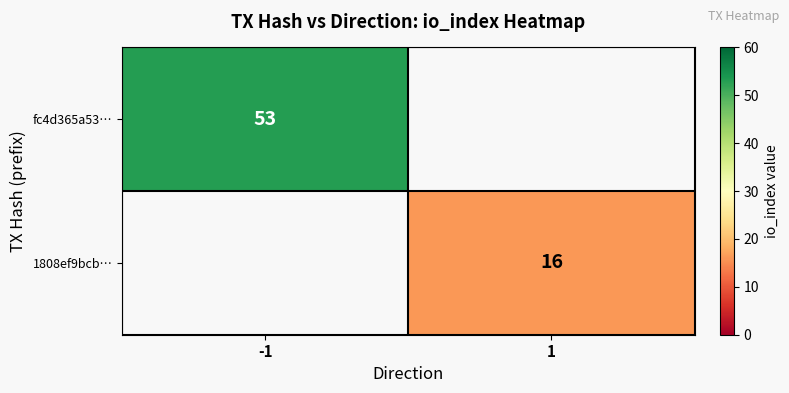

How many distinct data groups are displayed?

2